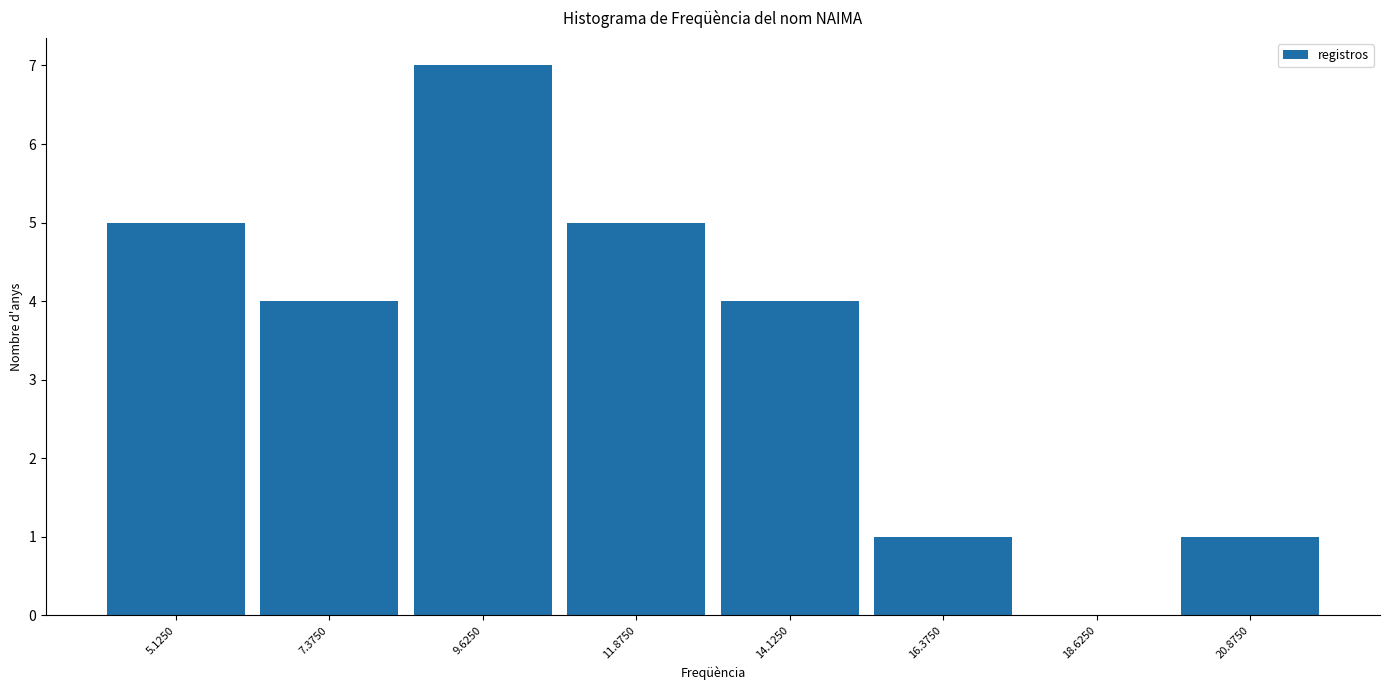

Reading left to right, list every bar in this chart as the range it spans on the x-axis followed by its height. Neither the bar edges nor the heights are printed on the chart, so give them approximately, as read against the axes.

4.00 to 6.25: 5
6.25 to 8.50: 4
8.50 to 10.75: 7
10.75 to 13.00: 5
13.00 to 15.25: 4
15.25 to 17.50: 1
17.50 to 19.75: 0
19.75 to 22.00: 1